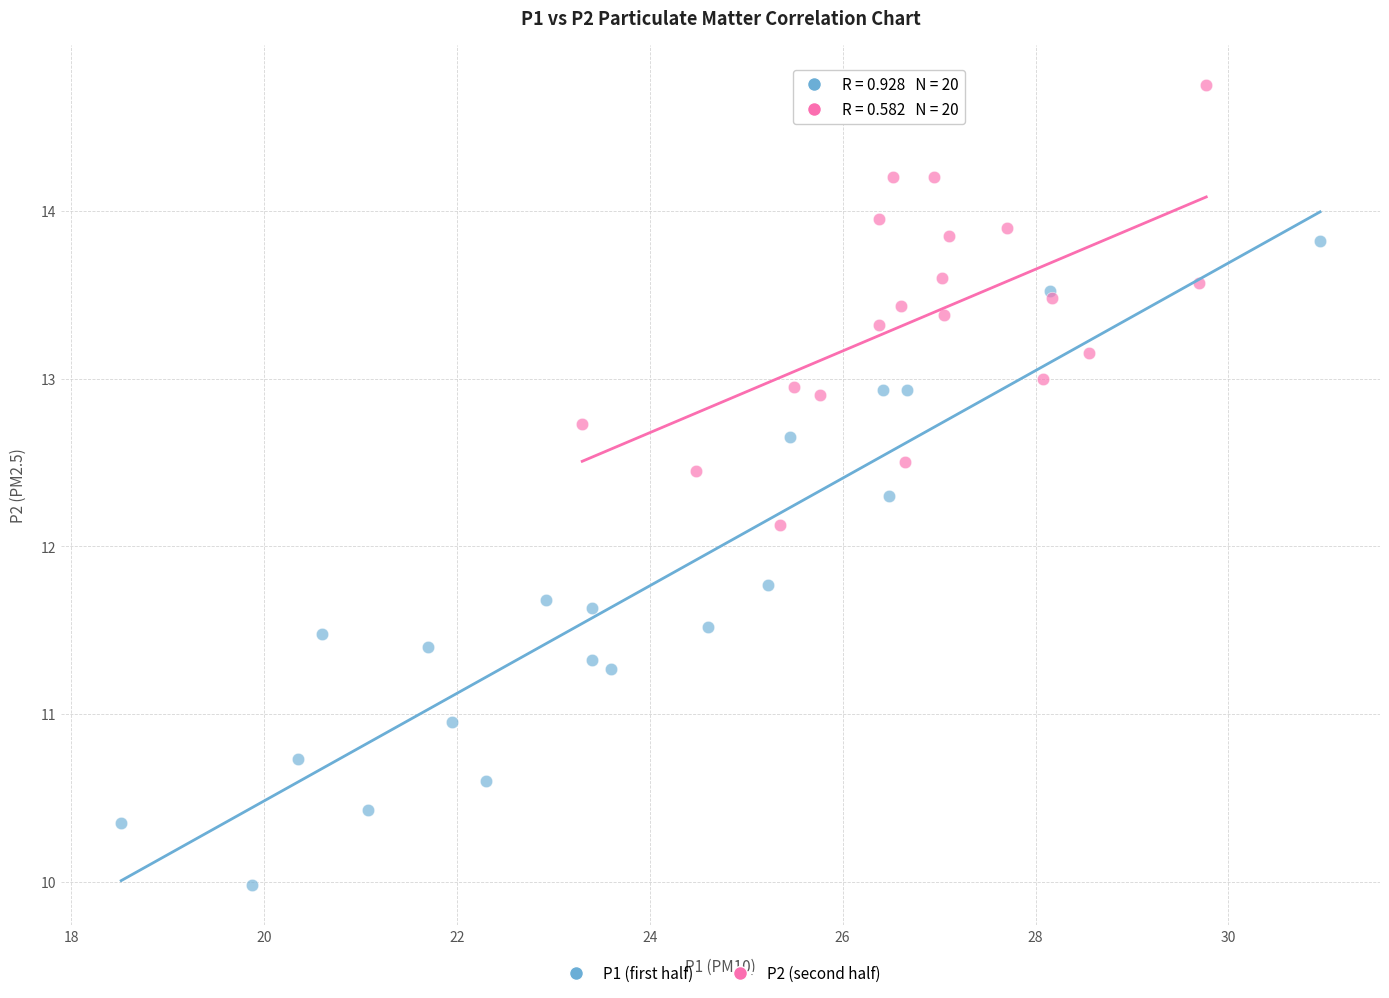

Which series has the widest spread of Y values?

P1 (first half)